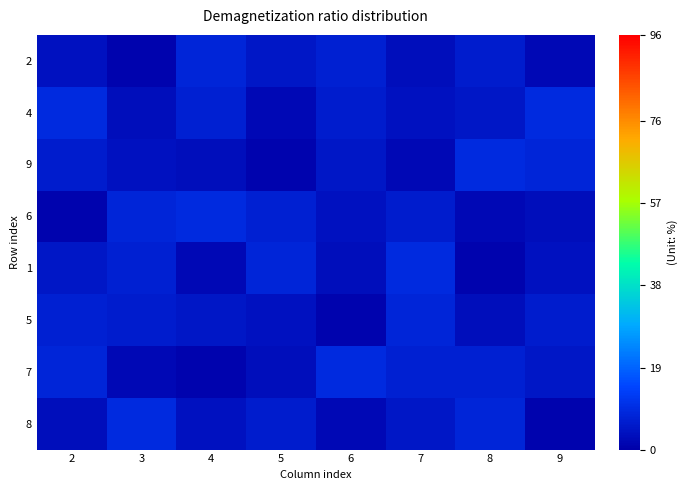

At how many categories does at least one series exceed 5?

8